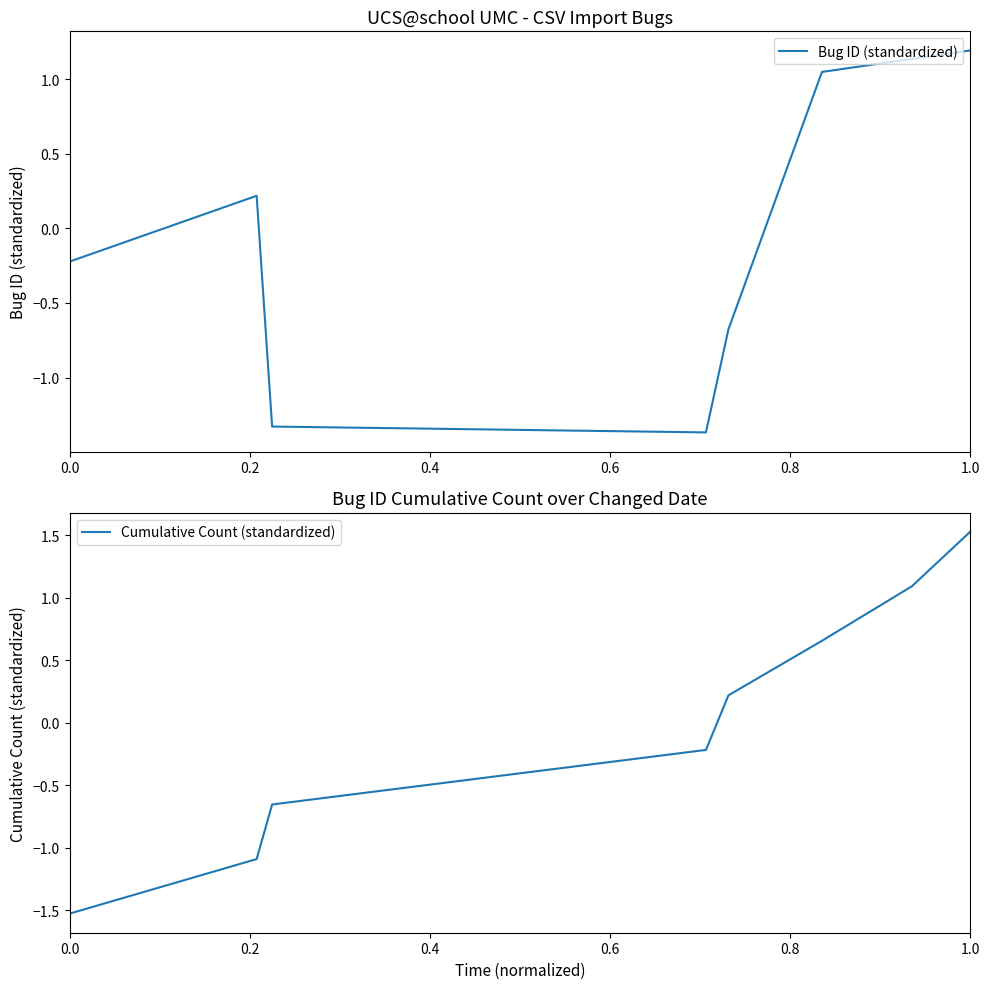

What is the maximum value for Cumulative Count (standardized)?

1.5